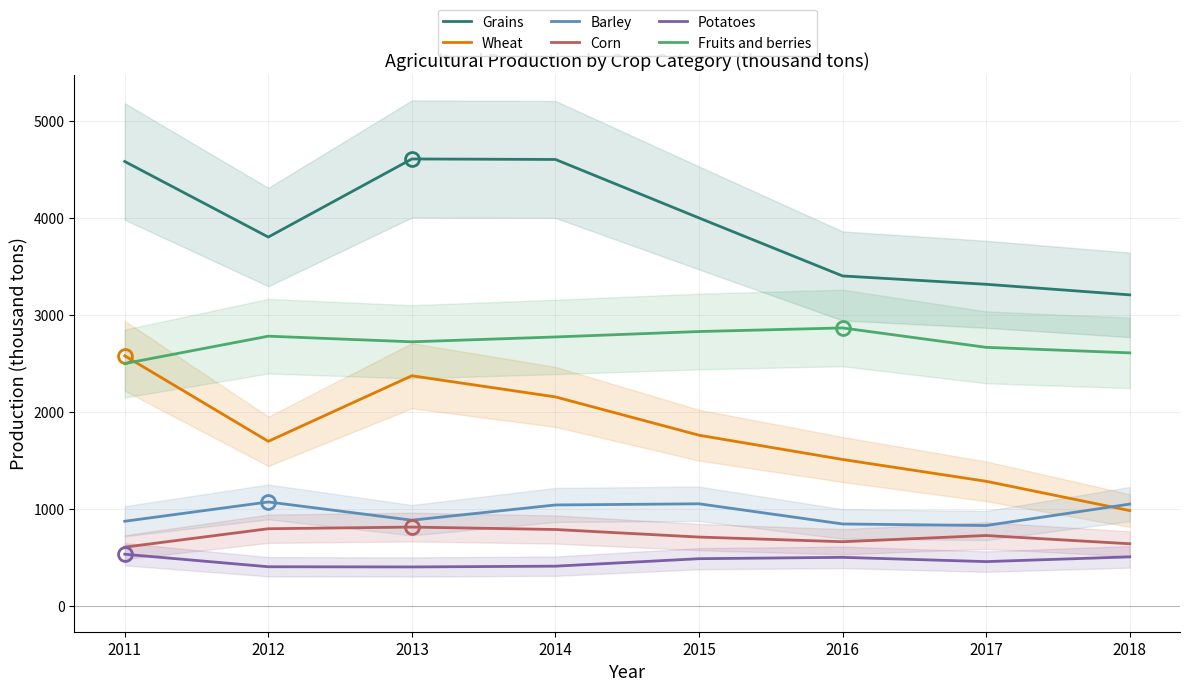

How many distinct data groups are displayed?

6